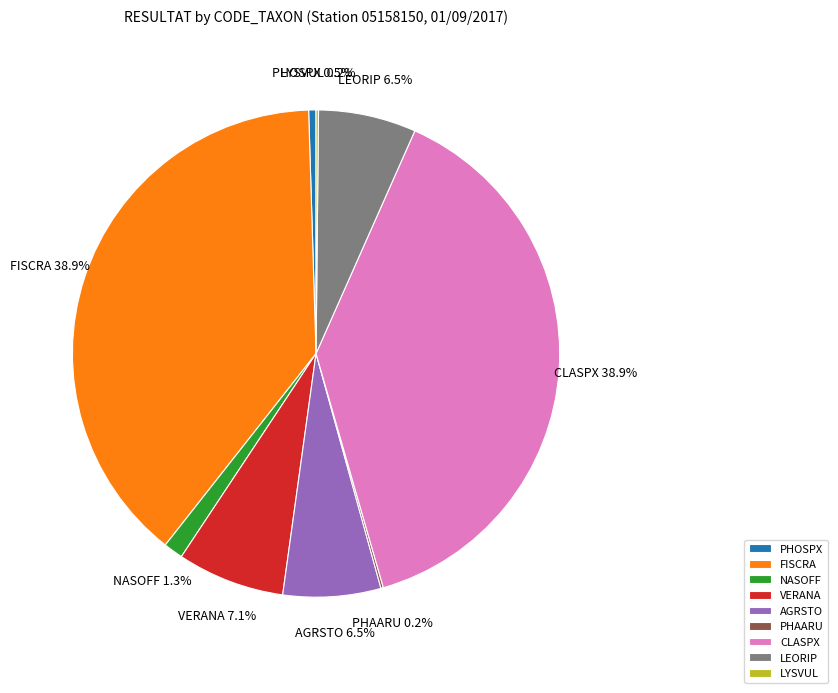

Is there any slice that represents more than half of the pie?

No